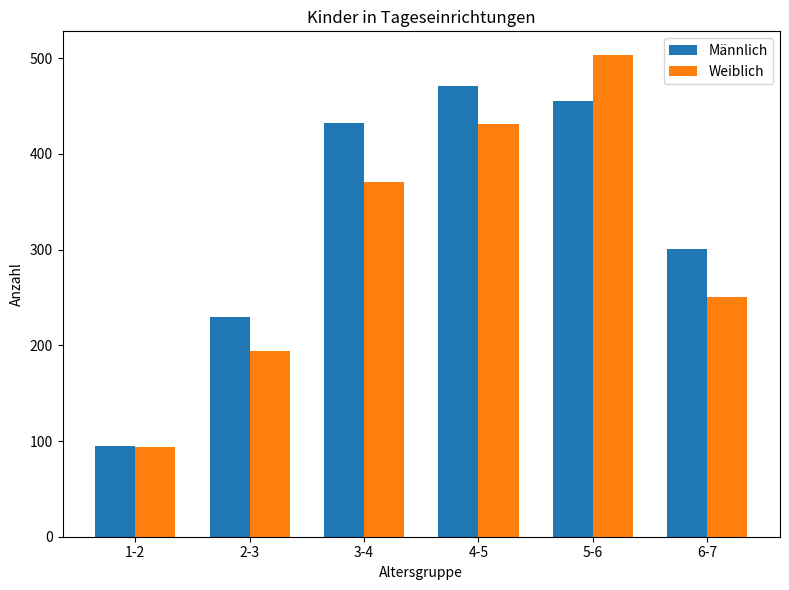

Reading left to right, what are all the values shown in this chart?

Männlich: 95	230	432	471	455	301
Weiblich: 94	194	371	431	503	250